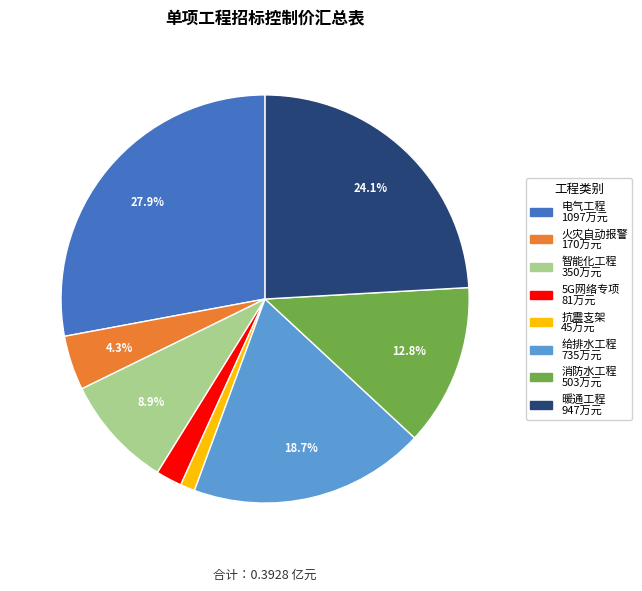

How many slices are in this pie chart?

8